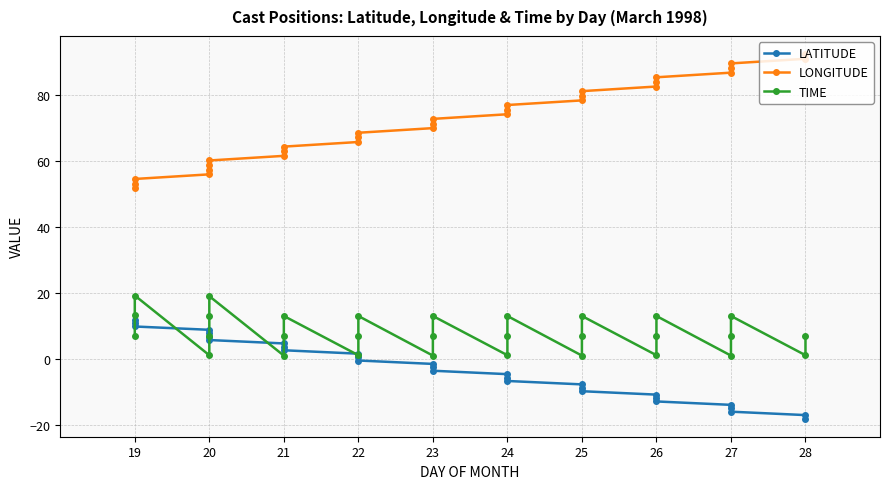

The TIME series shows 5.6 at 22. True or false?

False